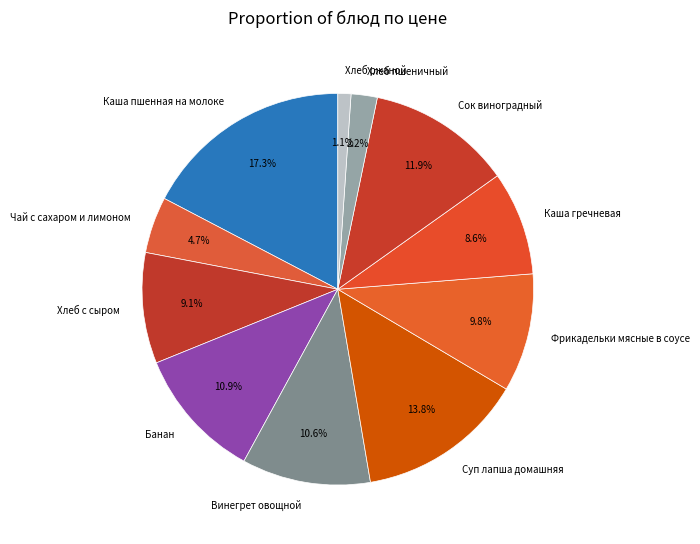

Is there a majority slice in this chart?

No